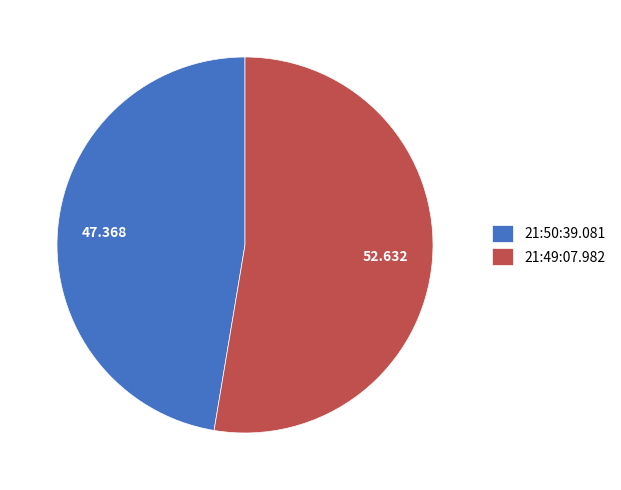

Is it true that 21:50:39.081 is 47% of the pie?

True